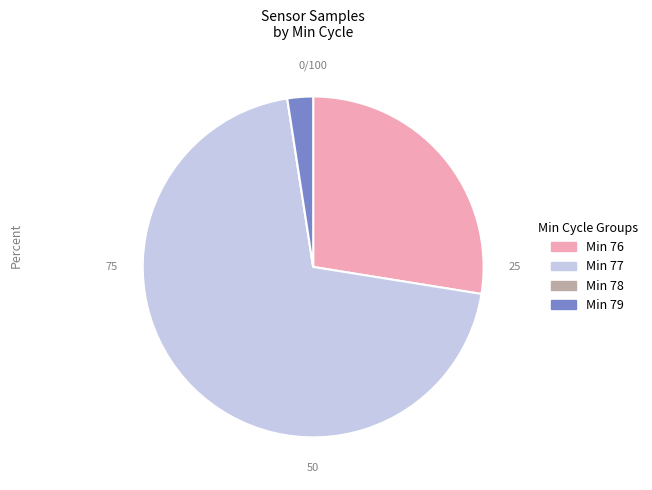

Which category accounts for the majority?

Min 77